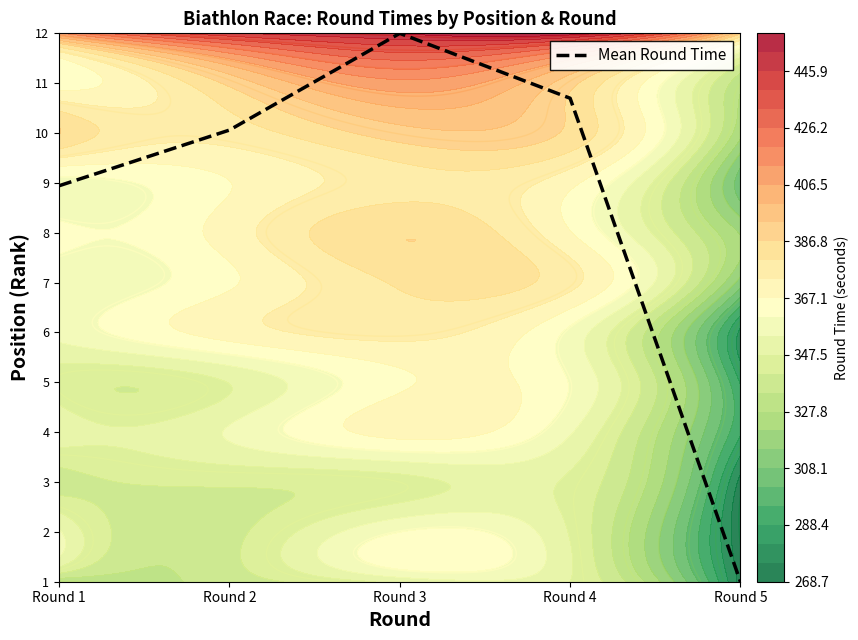

What is the difference between the values at Round 4 and Round 3?

1.3